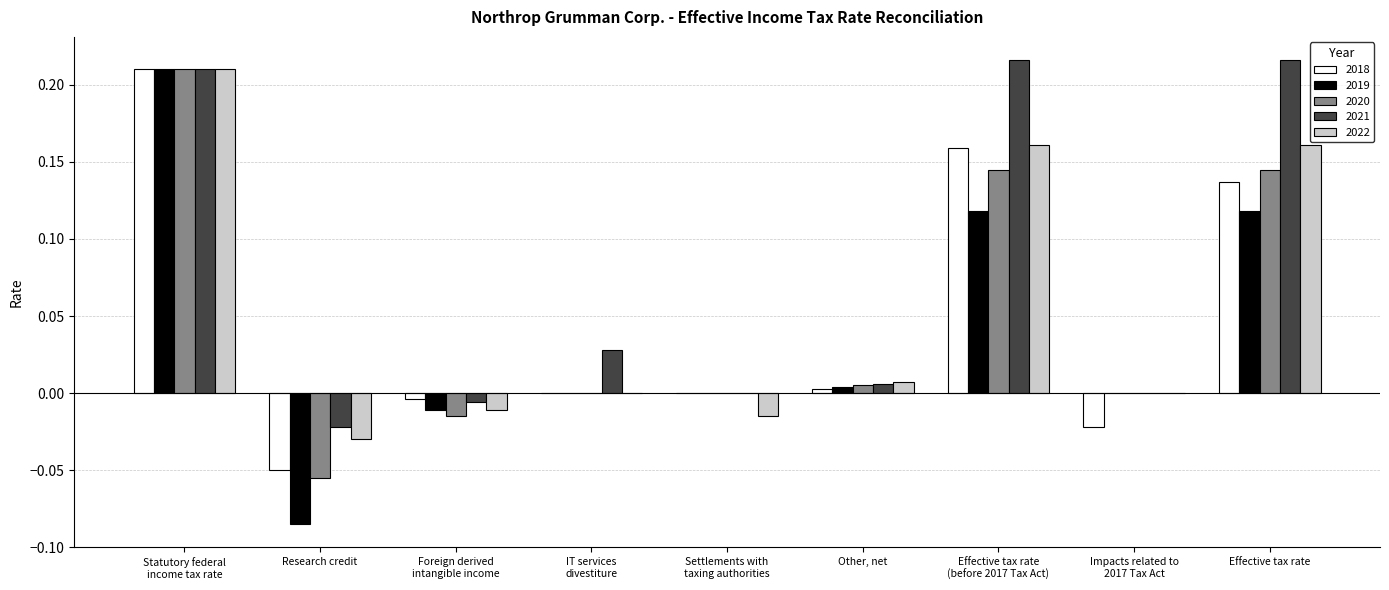

Does the chart contain stacked bars?

No